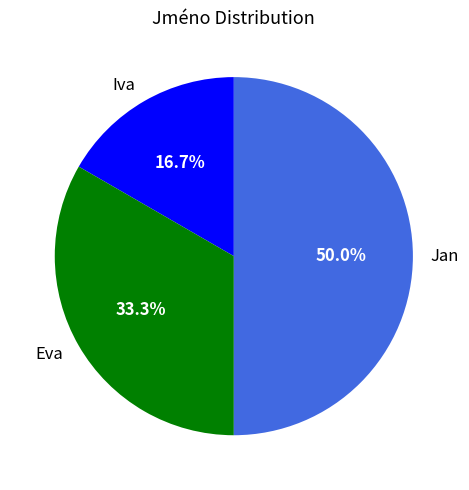

What is the largest slice in the pie chart?

Jan